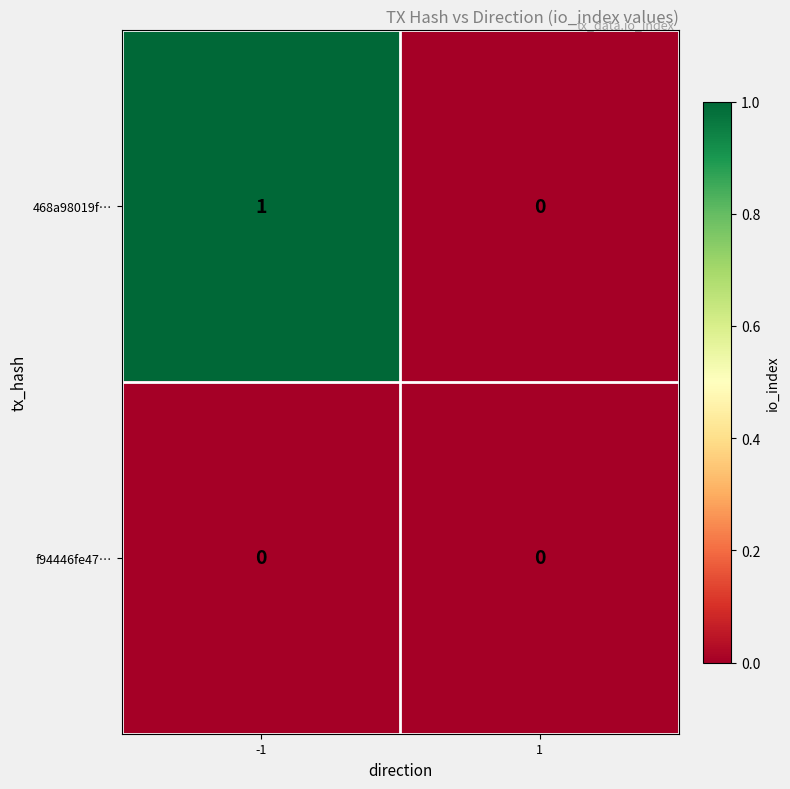

Is it true that f94446fe47… equals 0 at 1?

True